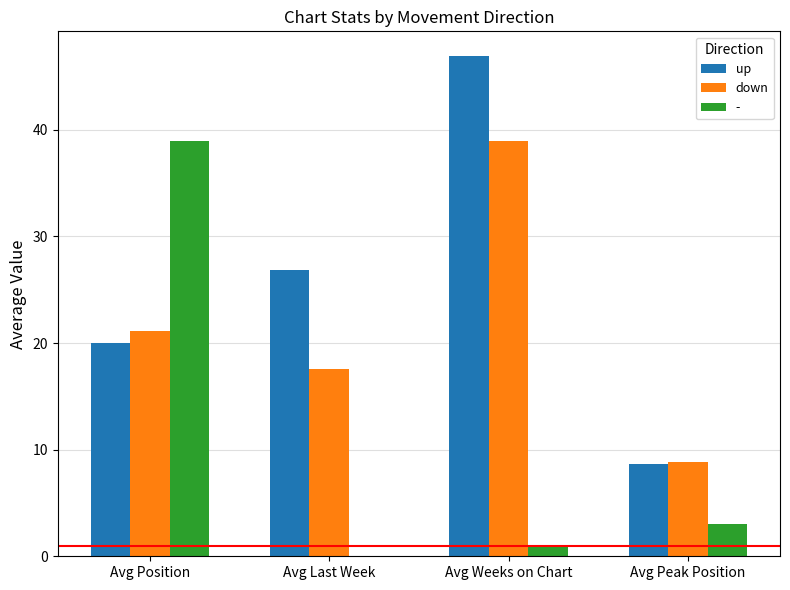

Does the chart contain stacked bars?

No